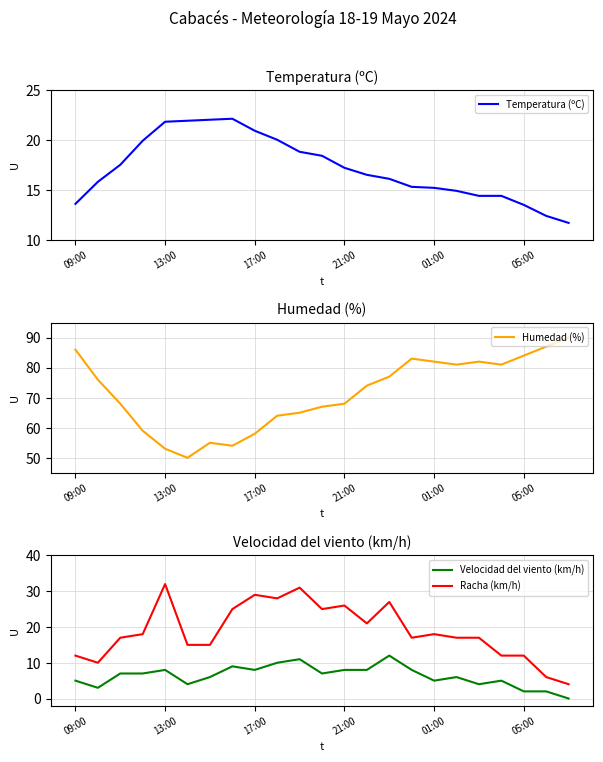

Is the value of Velocidad del viento (km/h) at 09:00 greater than the value of Racha (km/h) at 15?

No